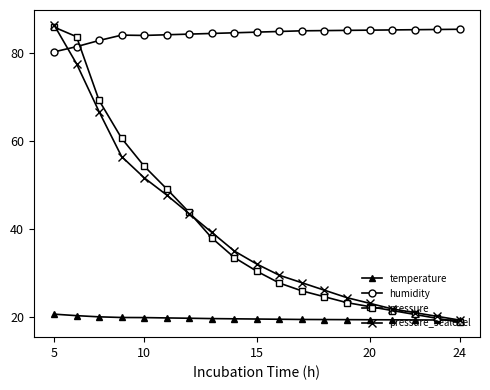

Which series has the largest total across all categories?

humidity